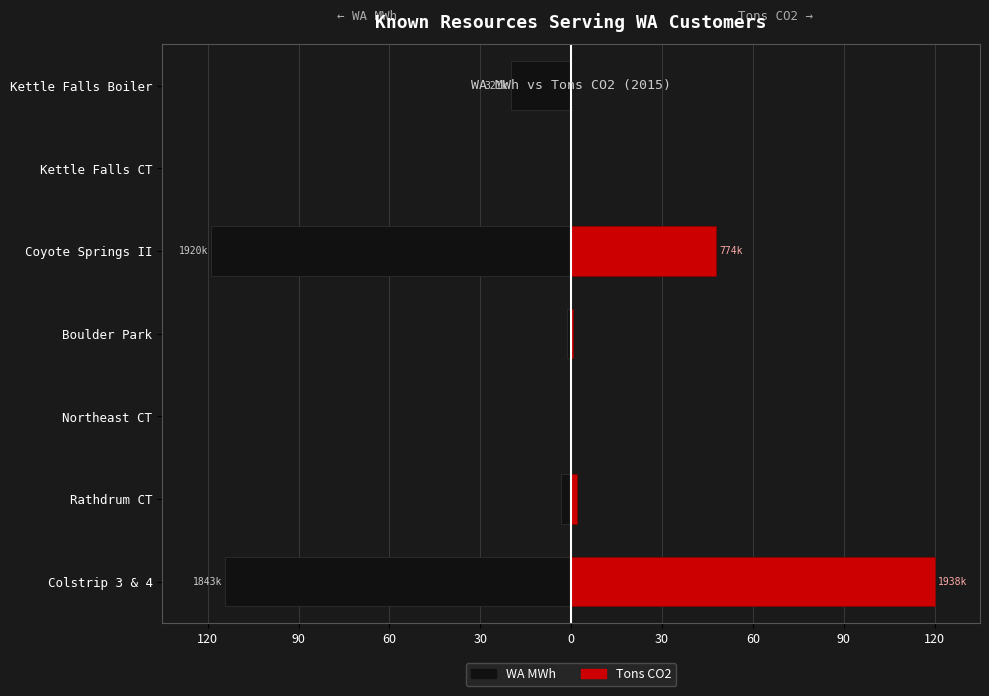

What is the maximum value shown in the chart?

120.0